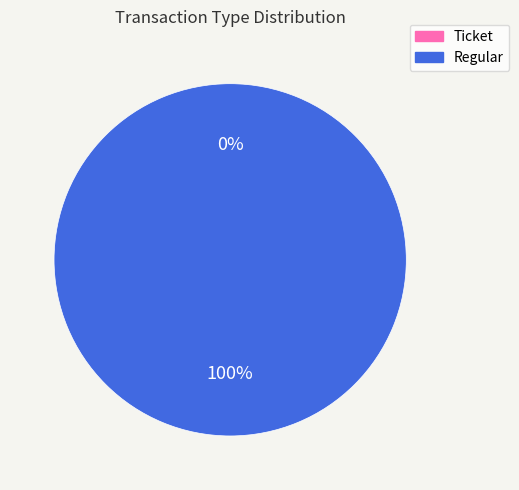

What percentage is the Regular slice, to the nearest percent?

100%